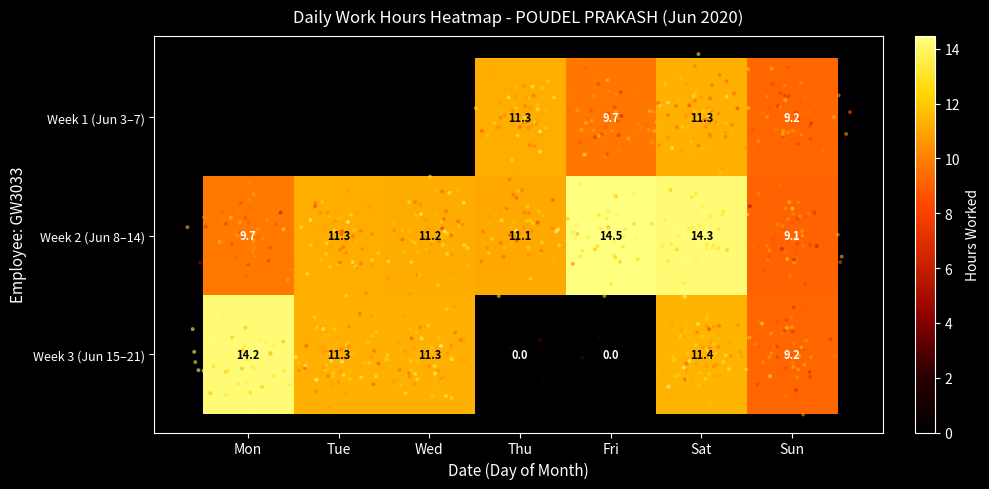

Is it true that Week 3 (Jun 15–21) equals 1.2 at Wed?

False